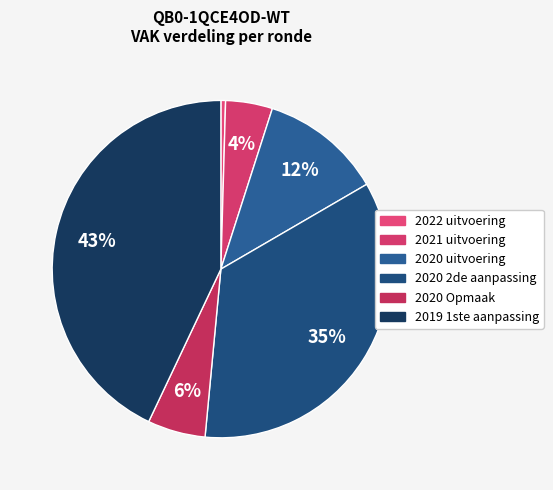

How many segments does this pie chart have?

6